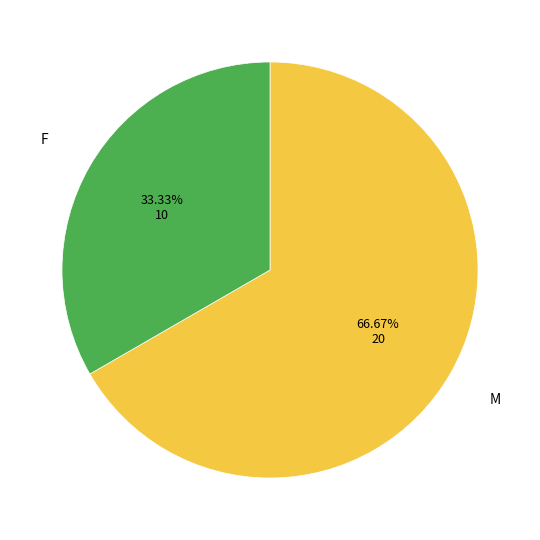

Is there any slice that represents more than half of the pie?

Yes